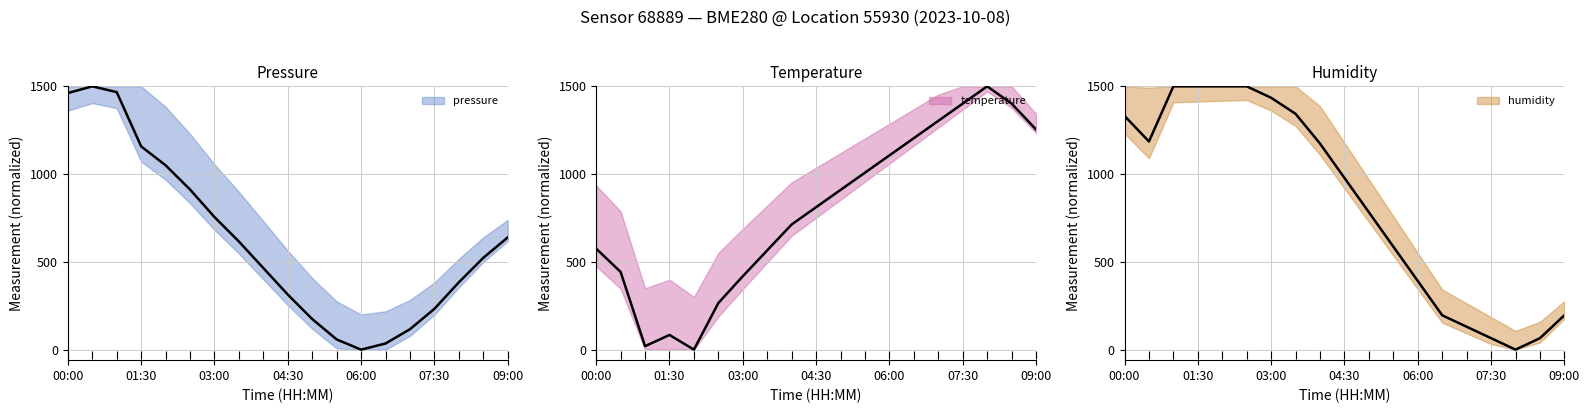

What is the label of the 3rd point from the right?

08:00